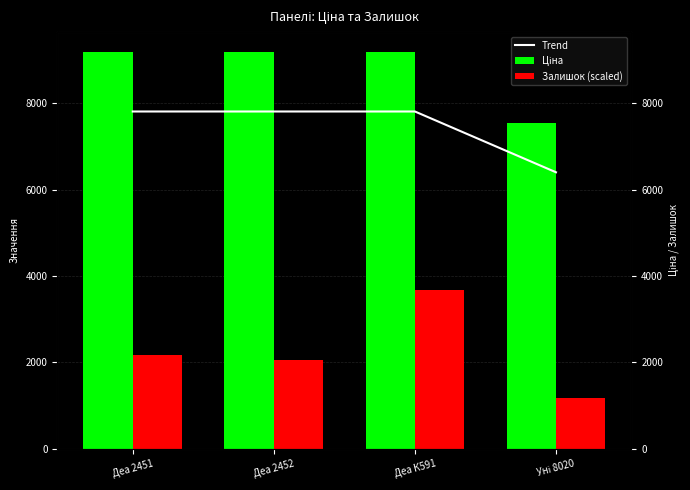

Reading left to right, list all the values displayed in this chart.

Trend: 7808.0	7808.0	7808.0	6401.1
Ціна: 9185.9	9185.9	9185.9	7530.7
Залишок (scaled): 2161.4	2053.3	3674.3	1188.8